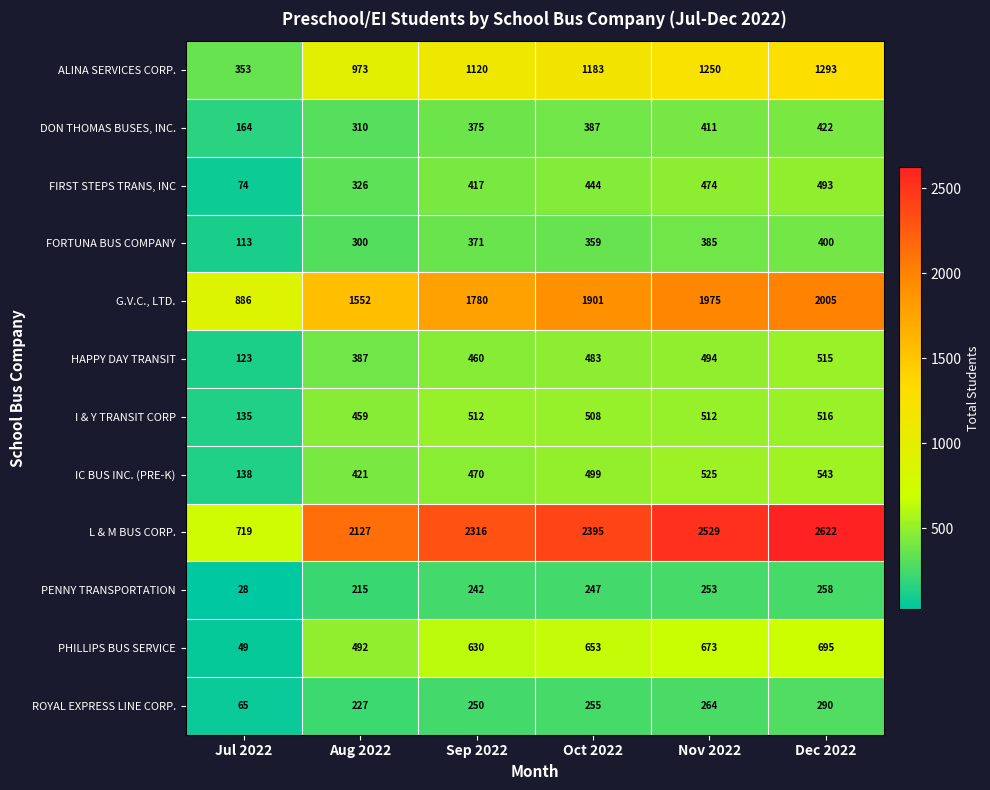

At Aug 2022, list the series in order from largest to smallest.

L & M BUS CORP., G.V.C., LTD., ALINA SERVICES CORP., PHILLIPS BUS SERVICE, I & Y TRANSIT CORP, IC BUS INC. (PRE-K), HAPPY DAY TRANSIT, FIRST STEPS TRANS, INC, DON THOMAS BUSES, INC., FORTUNA BUS COMPANY, ROYAL EXPRESS LINE CORP., PENNY TRANSPORTATION